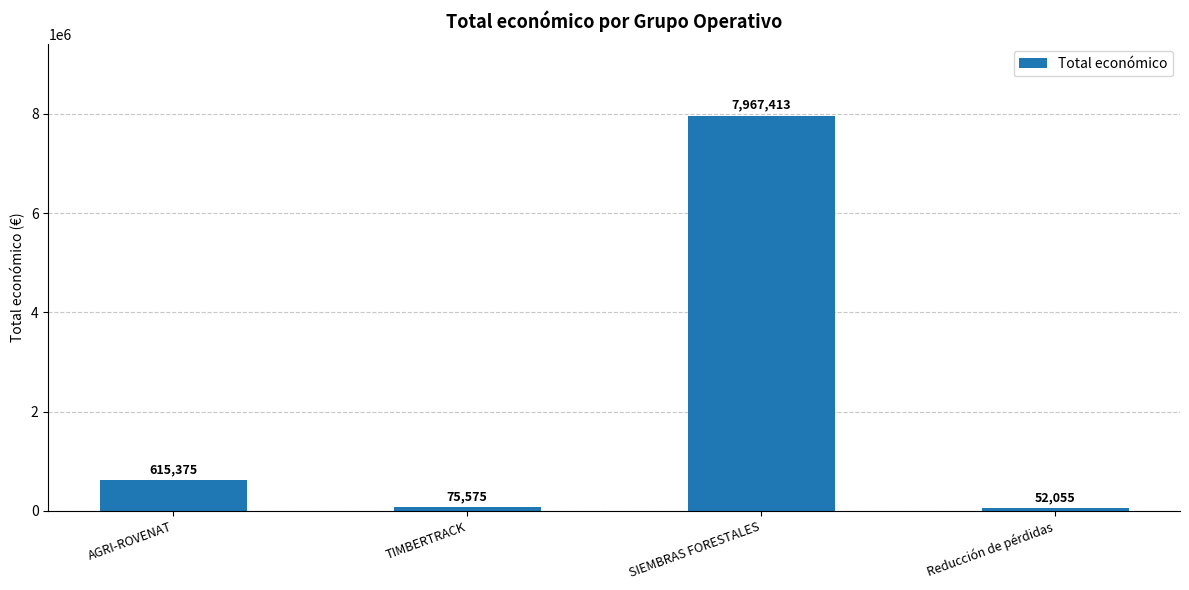

Reading left to right, list all the values displayed in this chart.

AGRI-ROVENAT=615375	TIMBERTRACK=75575	SIEMBRAS FORESTALES=7967413	Reducción de pérdidas=52055